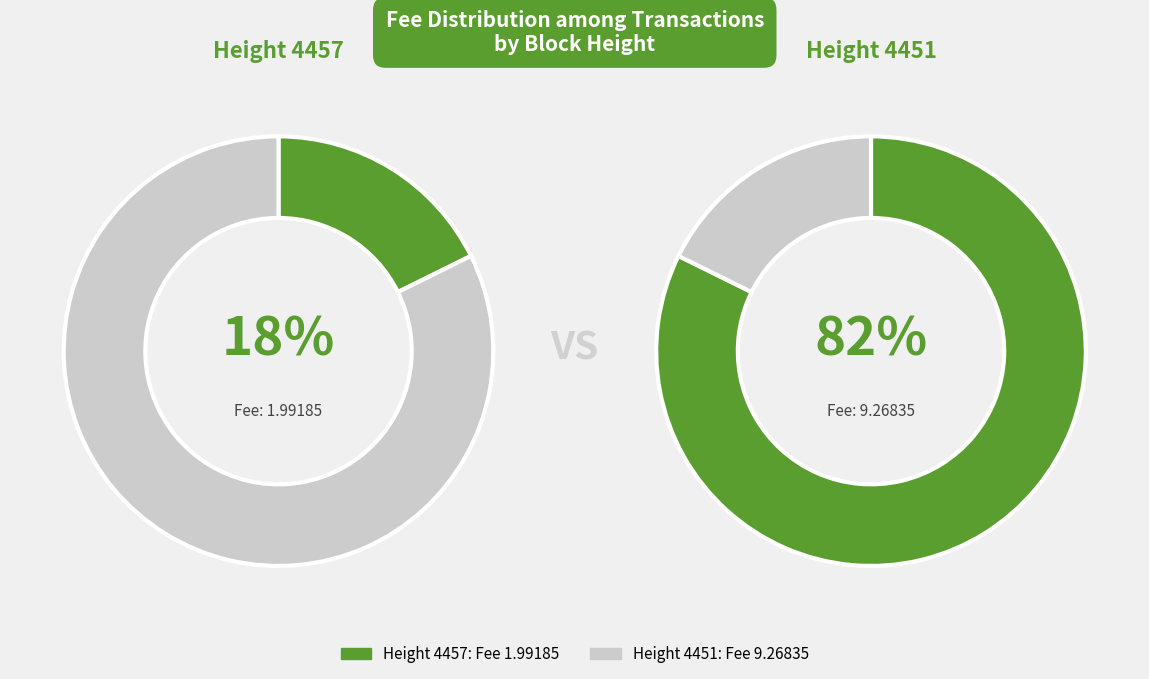

Is the sum of 4451 and 4457 greater than half?

Yes